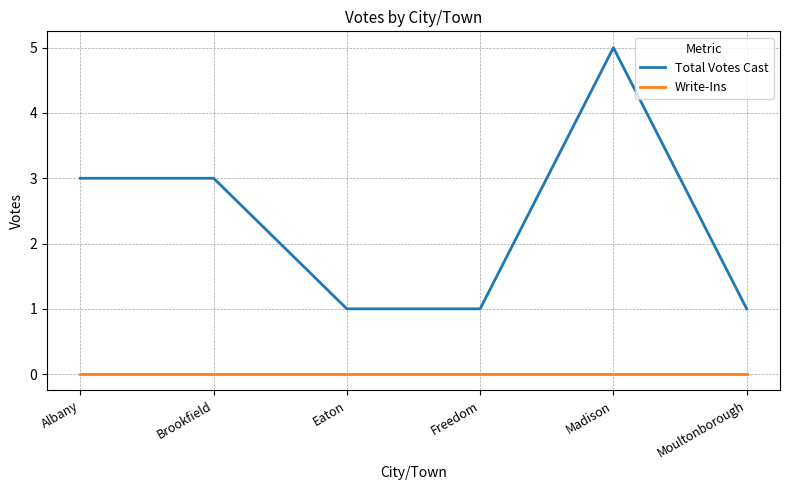

True or false: Write-Ins and Total Votes Cast intersect in this chart.

False